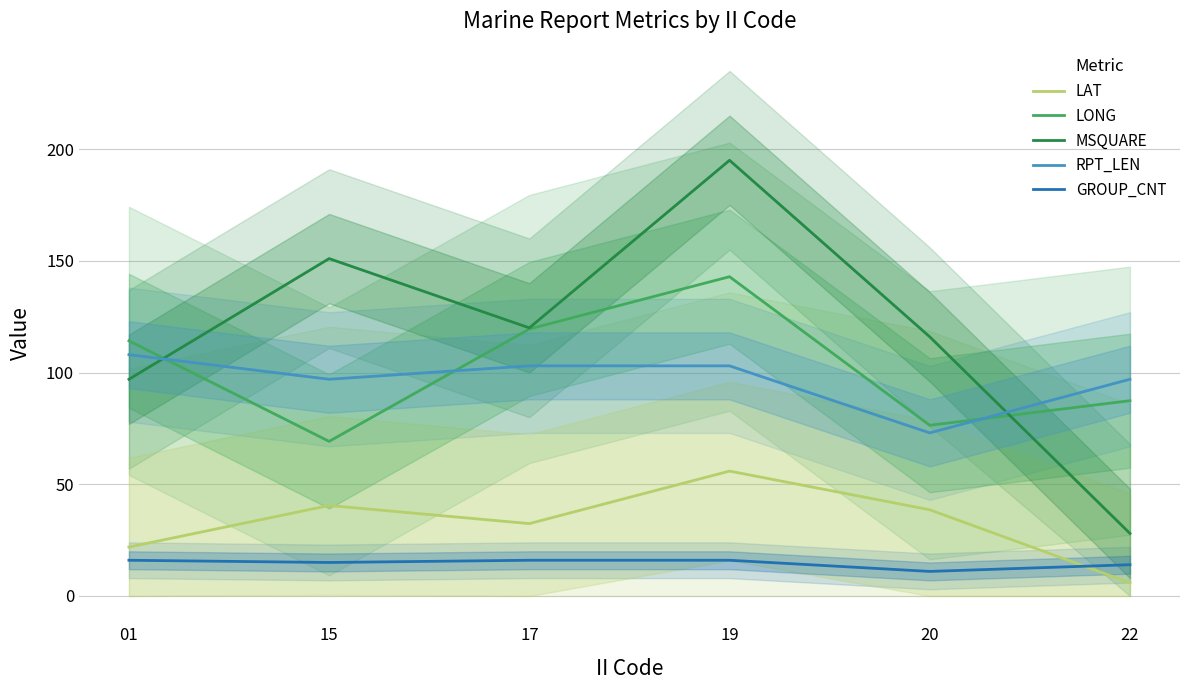

Which series ends up on top after the final intersection of LONG and MSQUARE?

LONG